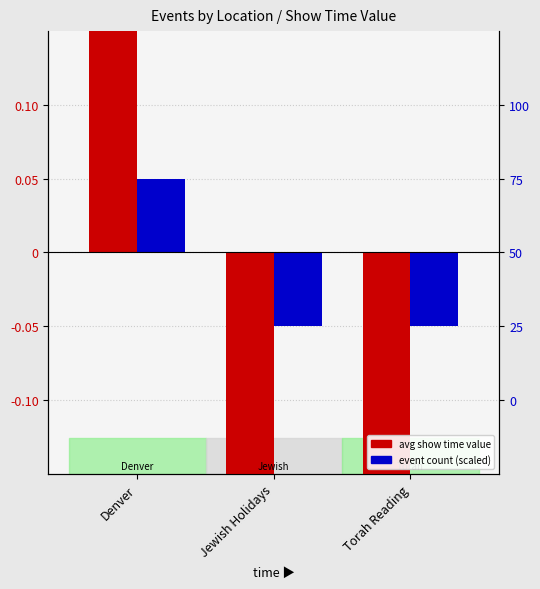

What position from the left is Denver?

1